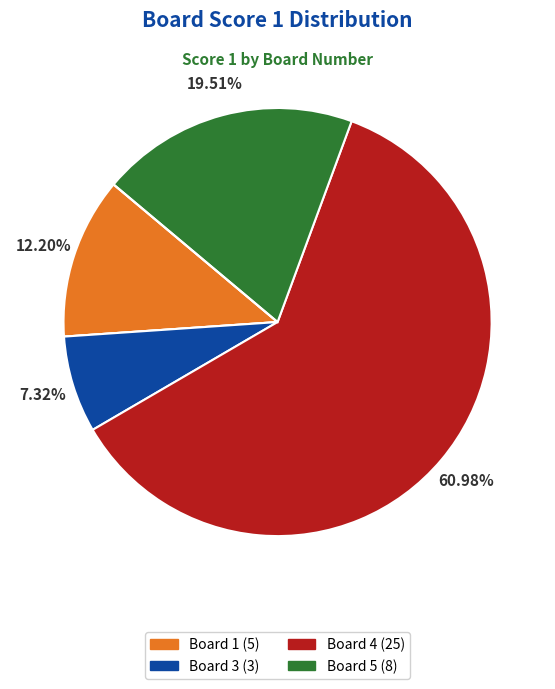

Is there a majority slice in this chart?

Yes